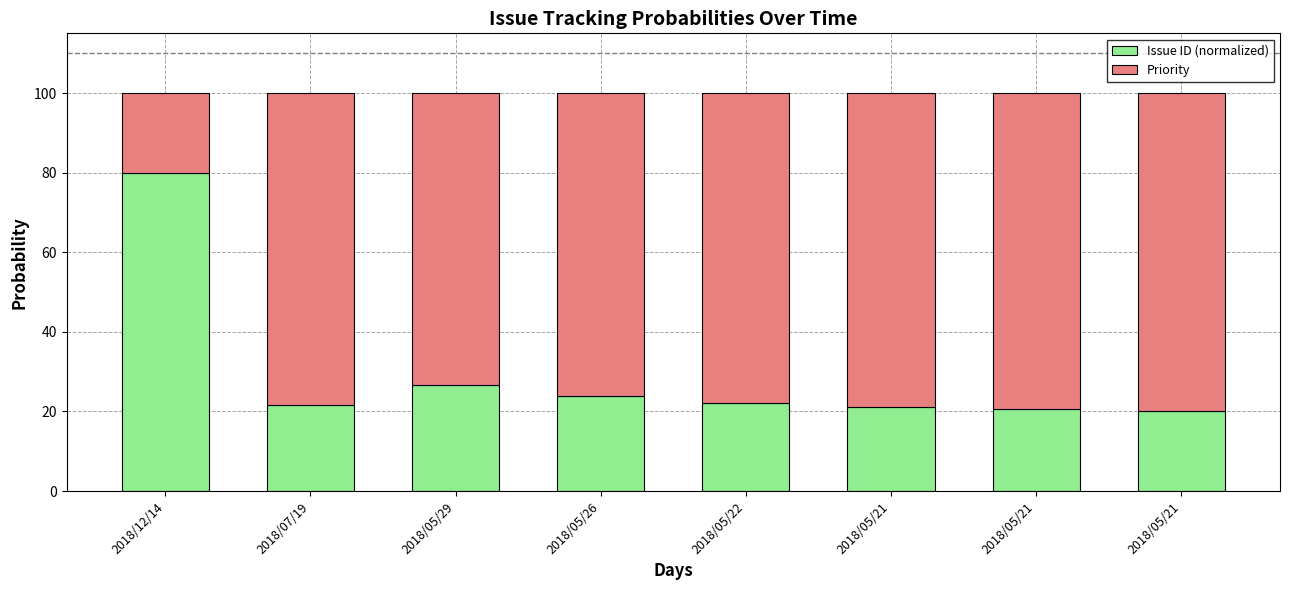

Does the chart contain stacked bars?

Yes